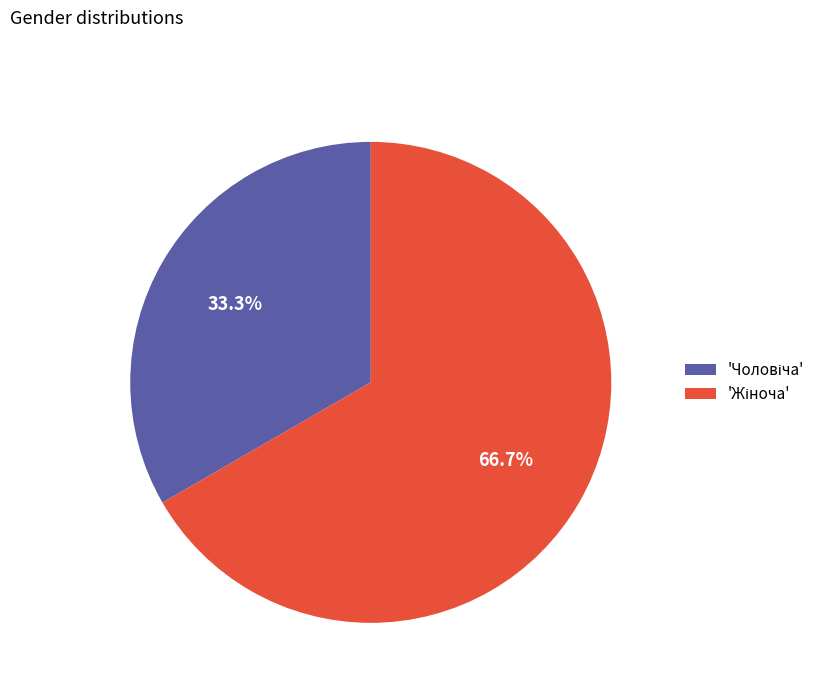

Is there any slice that represents more than half of the pie?

Yes